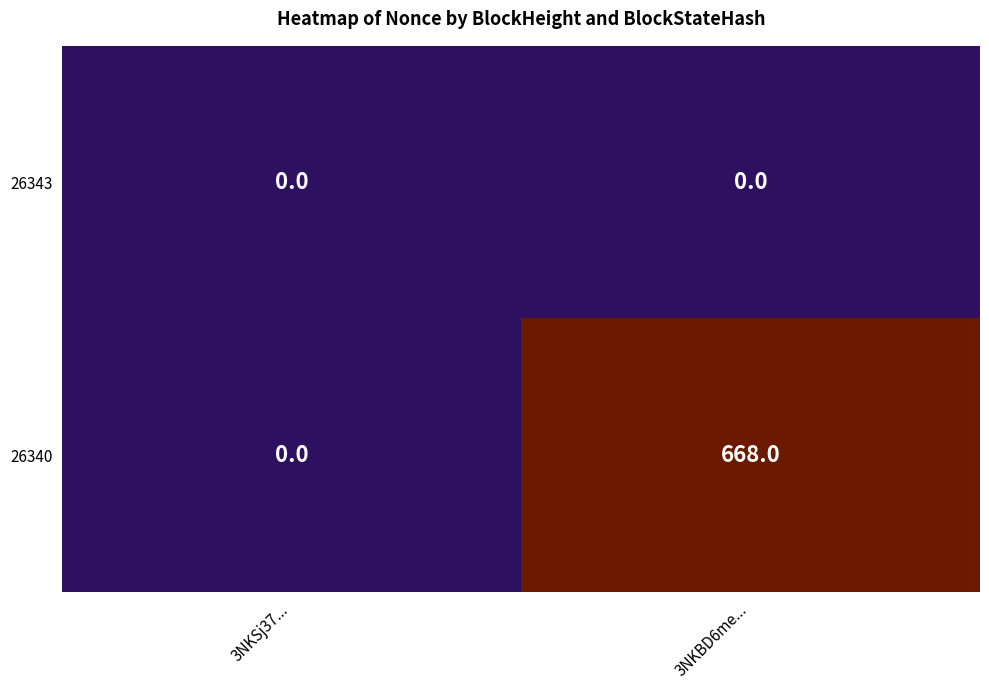

What is the average value of the 26340 series?

334